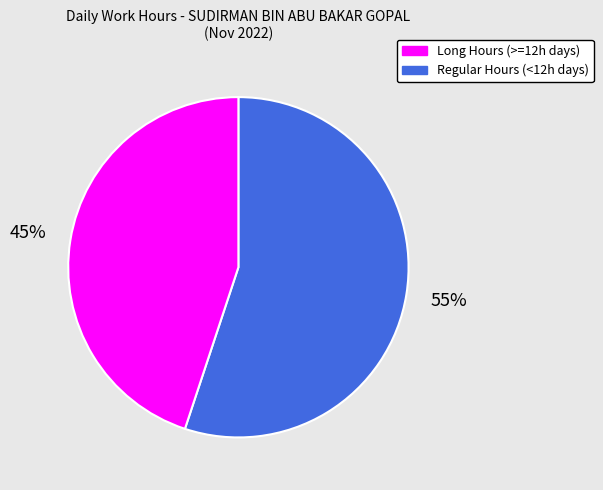

To the nearest percent, what is the average slice percentage?

50%